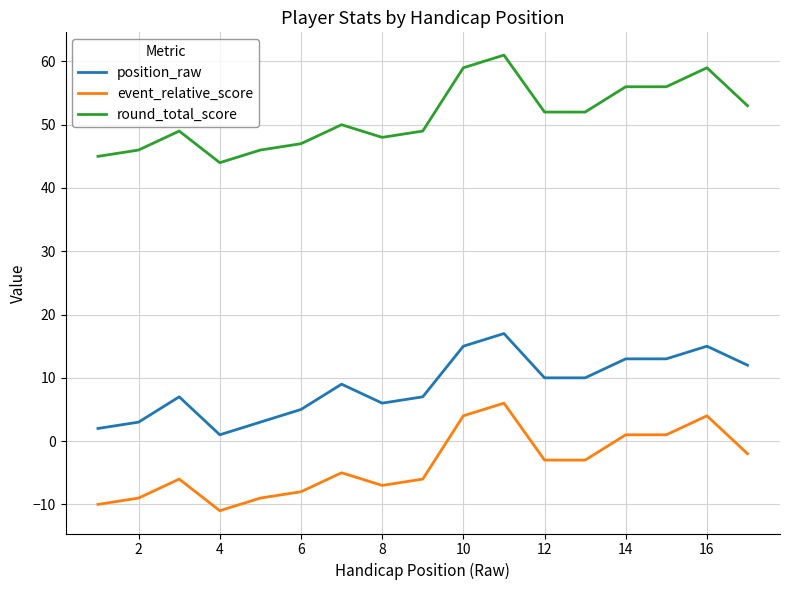

True or false: event_relative_score and round_total_score intersect in this chart.

False